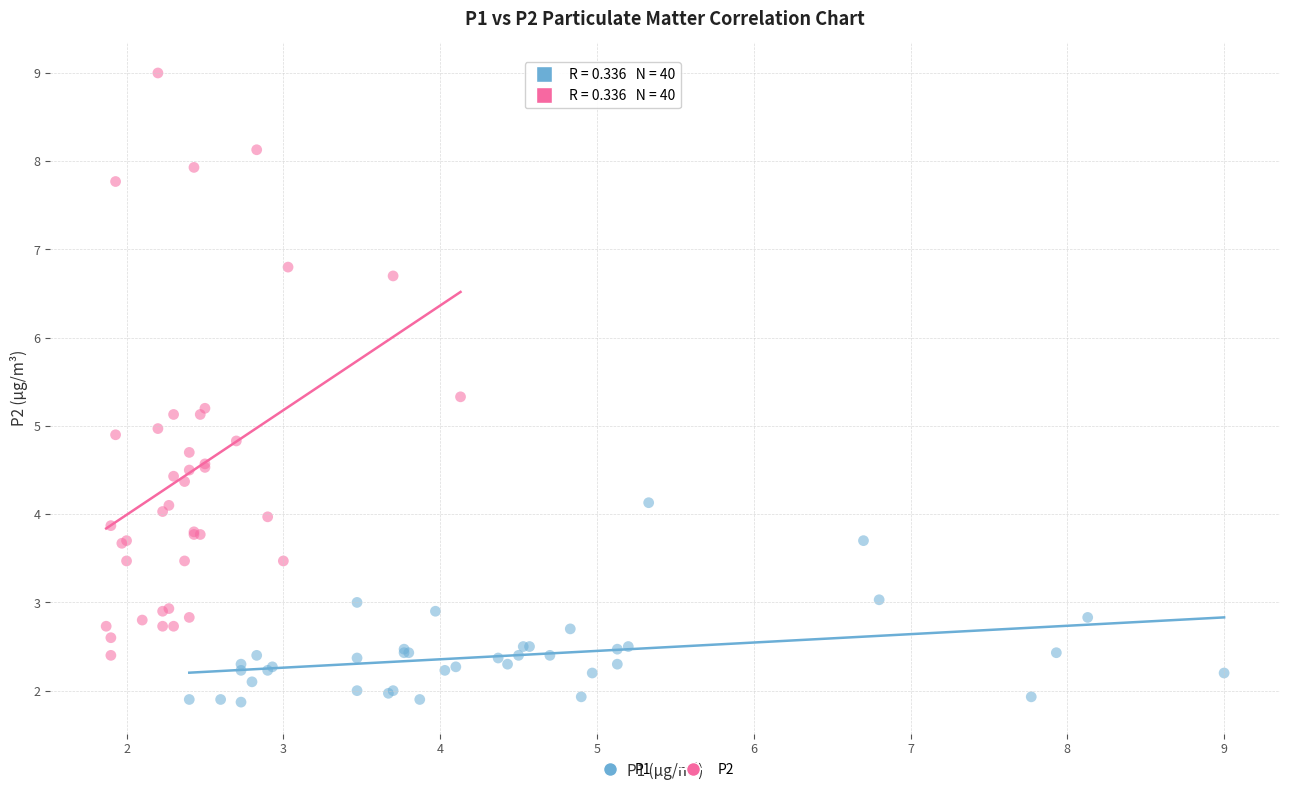

What are all the series names shown in the legend?

P1, P2